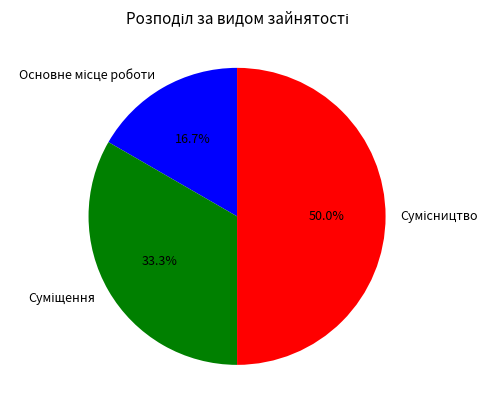

What percentage is NOT represented by Суміщення?

66.7%